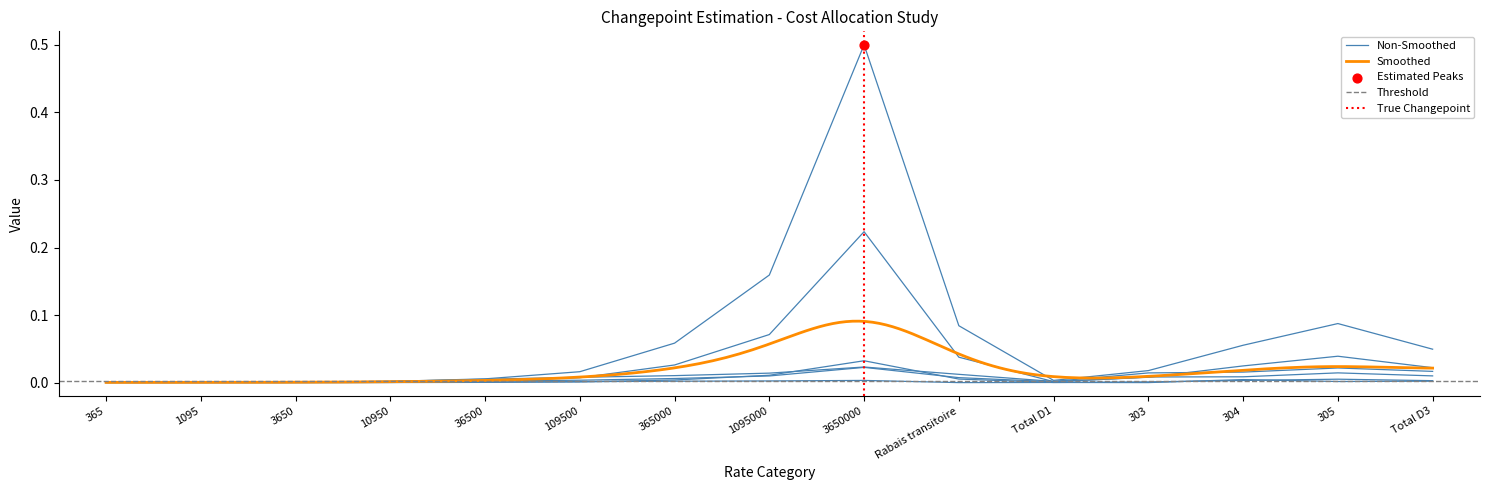

At which category is the sum across all series the highest?

3650000